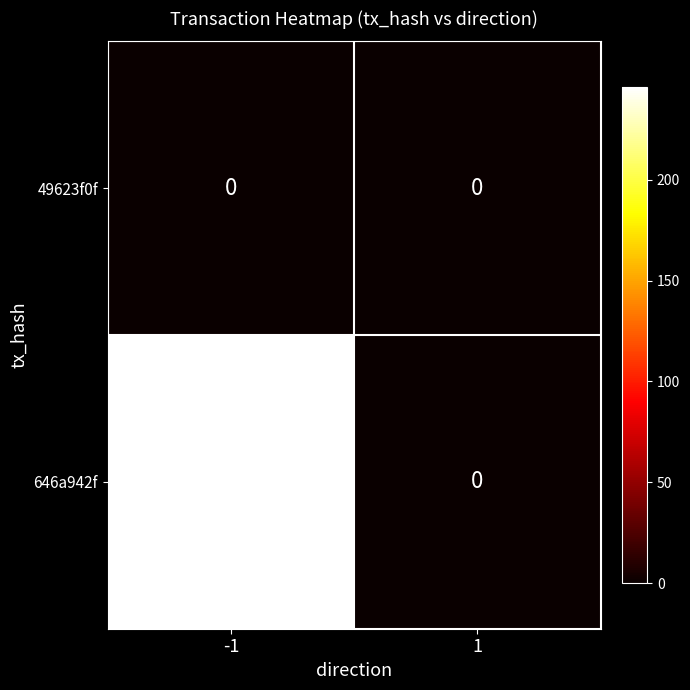

Reading left to right, what are all the values shown in this chart?

49623f0f: -1=0	1=0
646a942f: -1=246	1=0